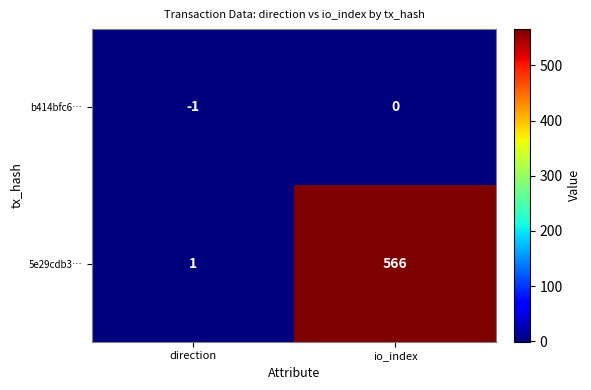

At which label is 5e29cdb3… closest to 283?

direction